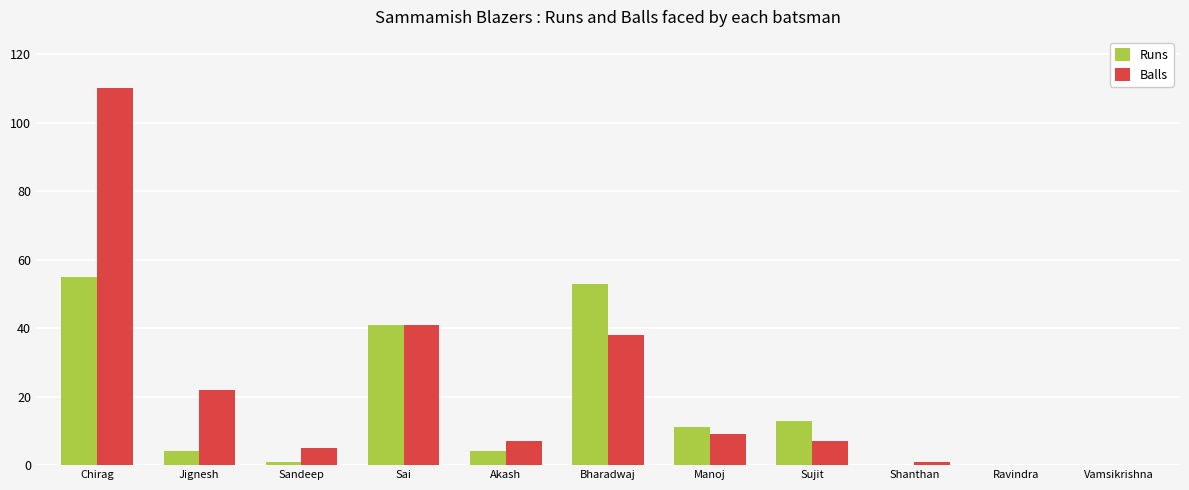

What is the sum of the Runs values at Sai and Chirag?

96